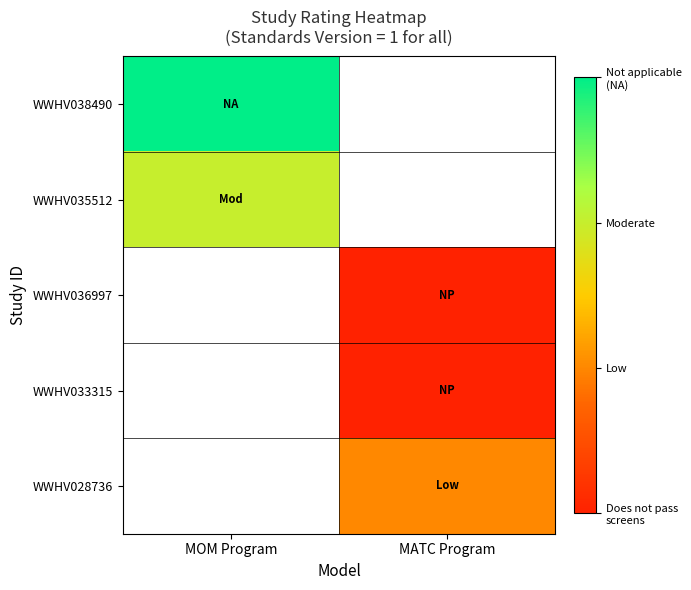

How many positive values does the WWHV028736 series have?

1